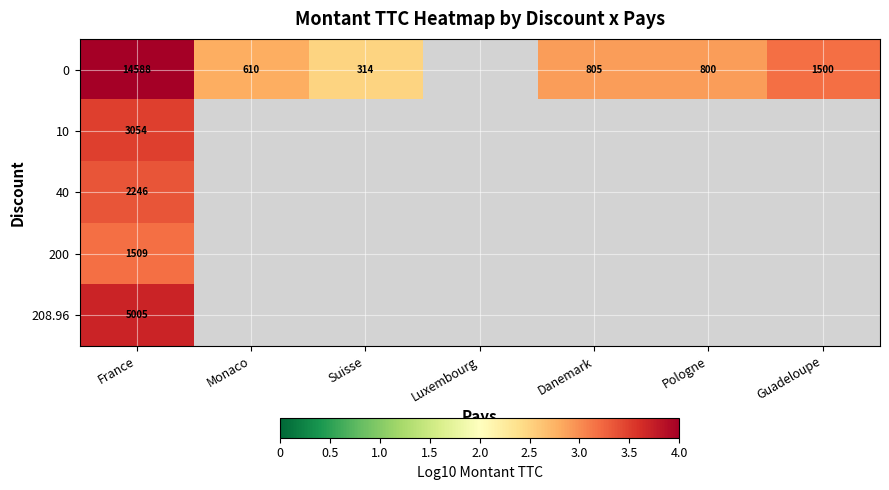

At which label is 200 closest to 3?

France